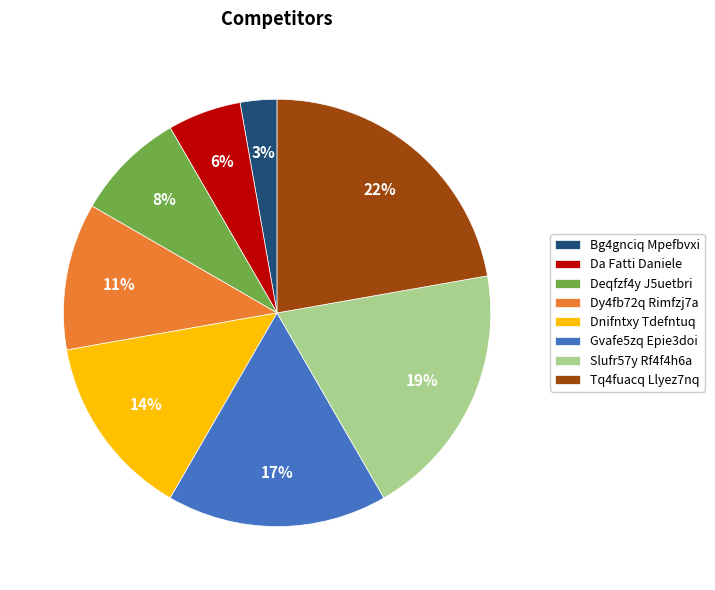

Does Tq4fuacq Llyez7nq represent more than half of the total?

No